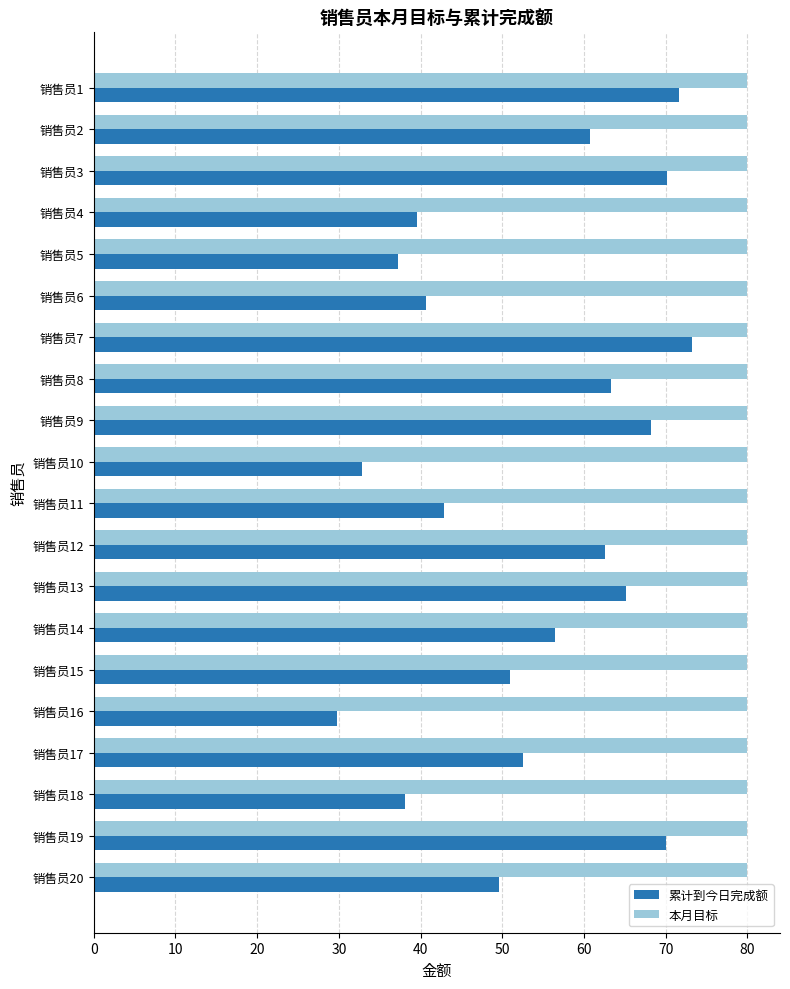

What is the greatest value displayed?

80.0